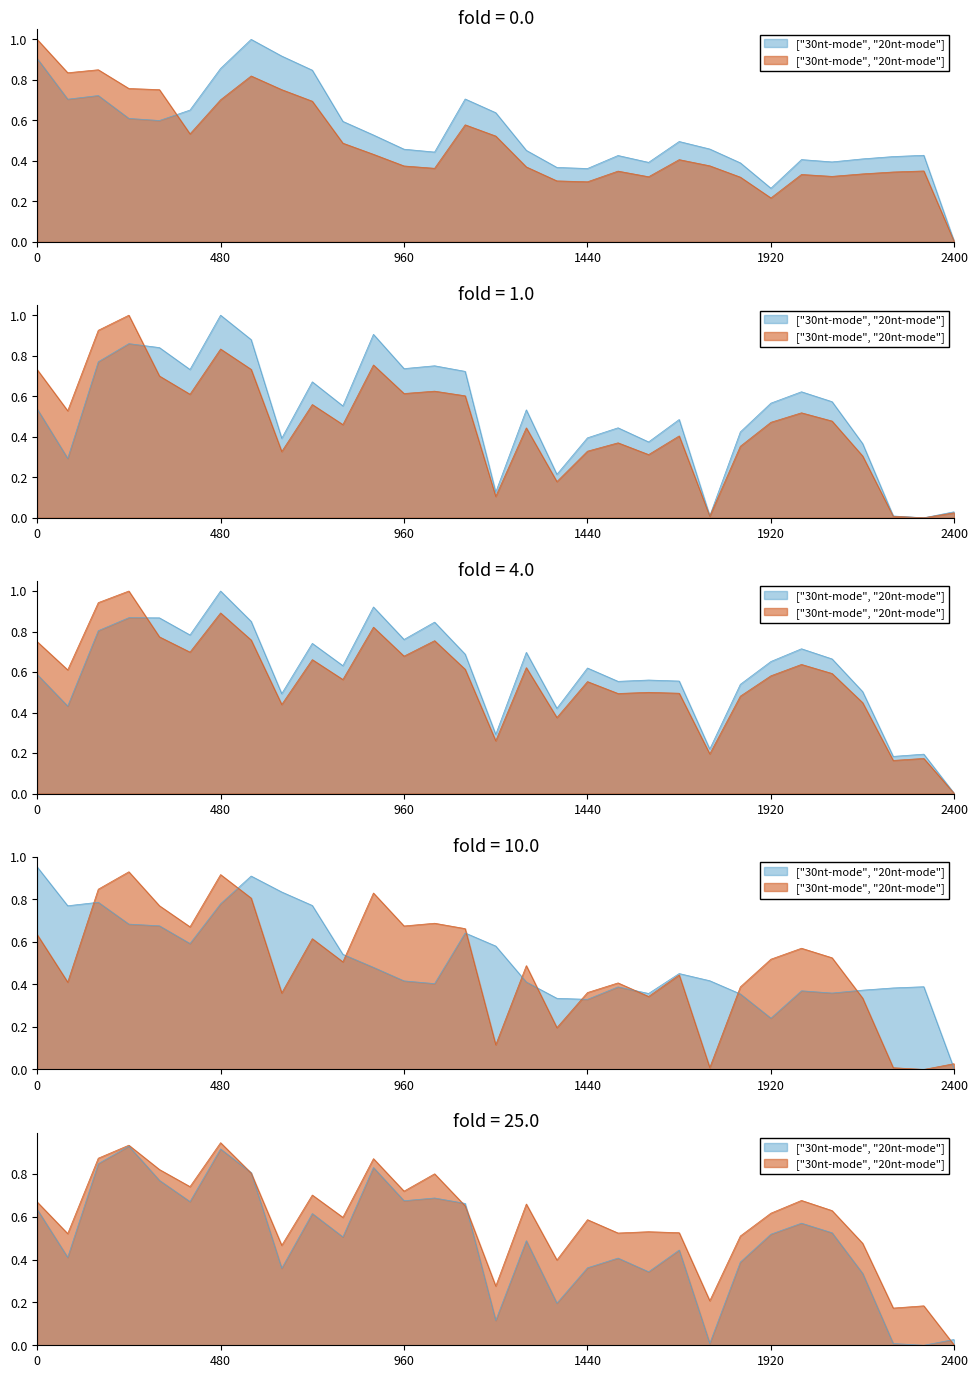

At which category is the sum across all series the highest?

480